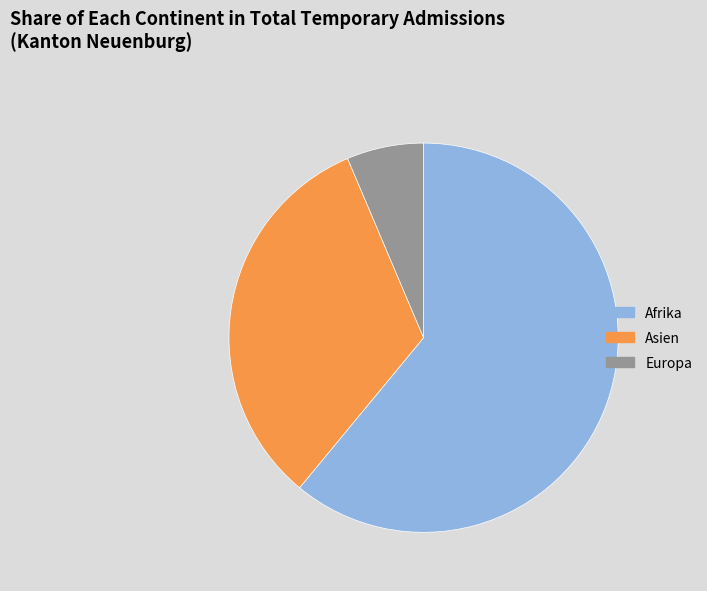

The Asien slice represents 33% of the pie. True or false?

True